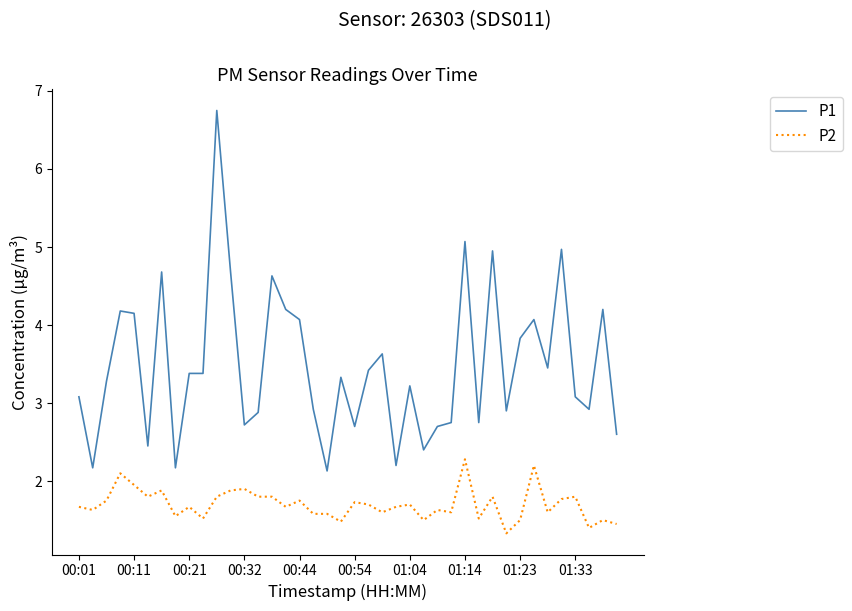

True or false: P1 and P2 intersect in this chart.

False